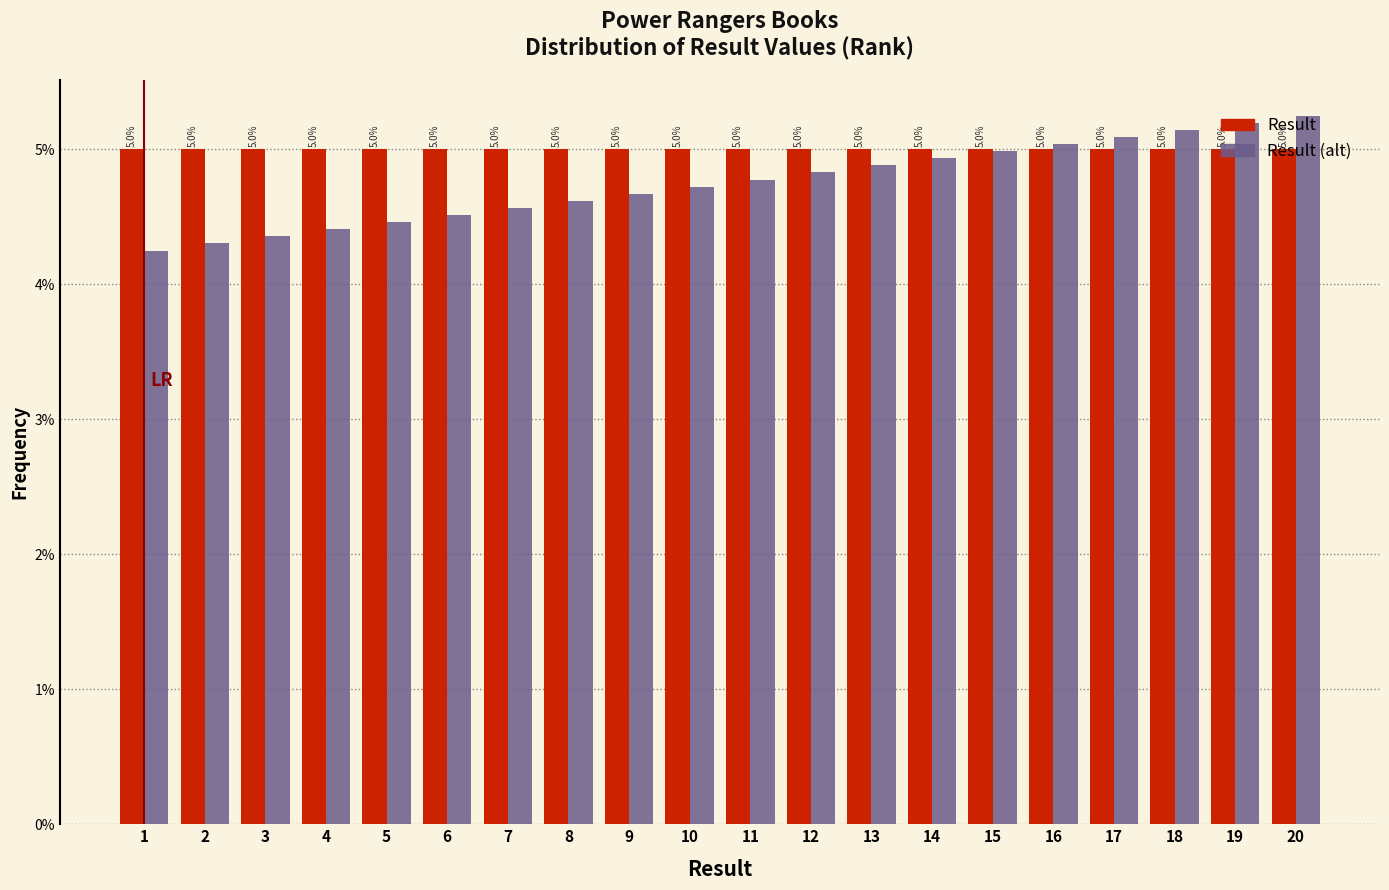

The value of Result (alt) at 18 is 5.1. True or false?

True